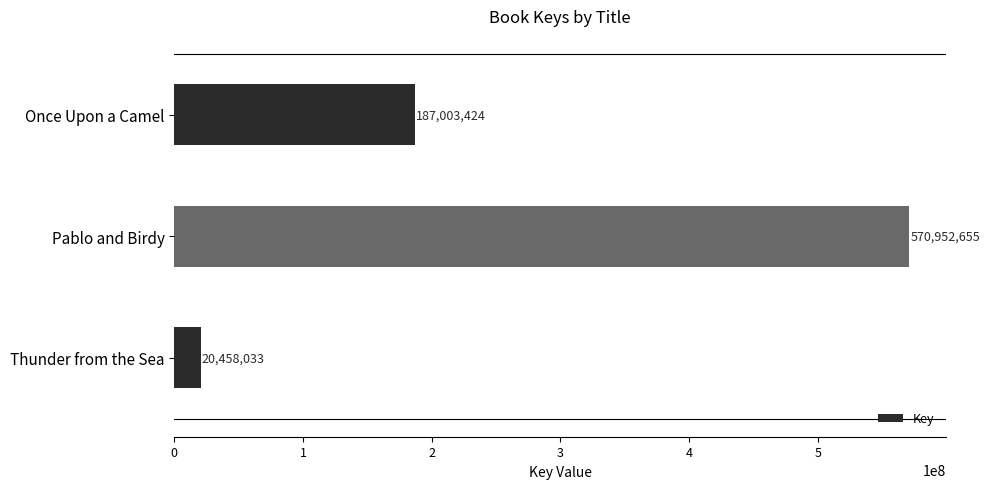

List the labels in order of value, smallest first.

Thunder from the Sea, Once Upon a Camel, Pablo and Birdy